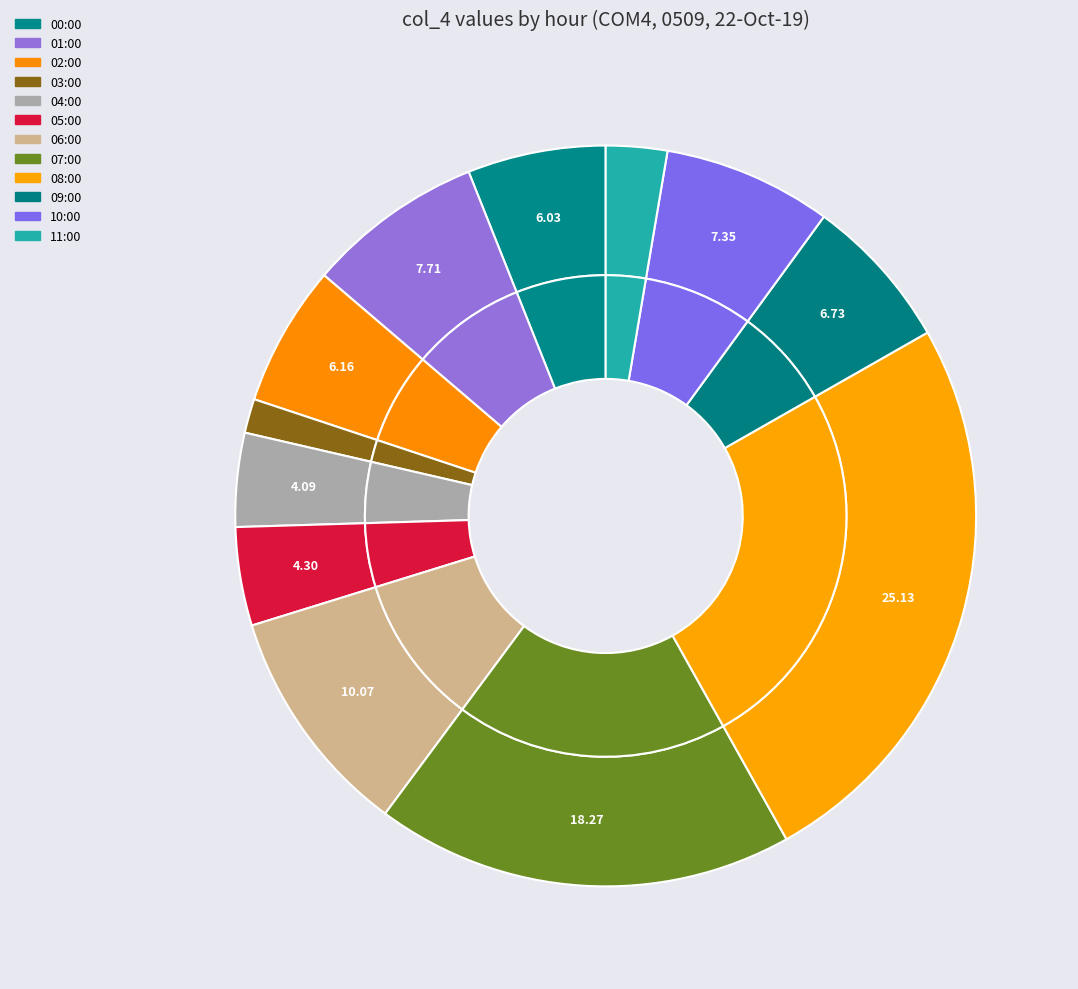

Does 02:00 account for over 50% of the chart?

No